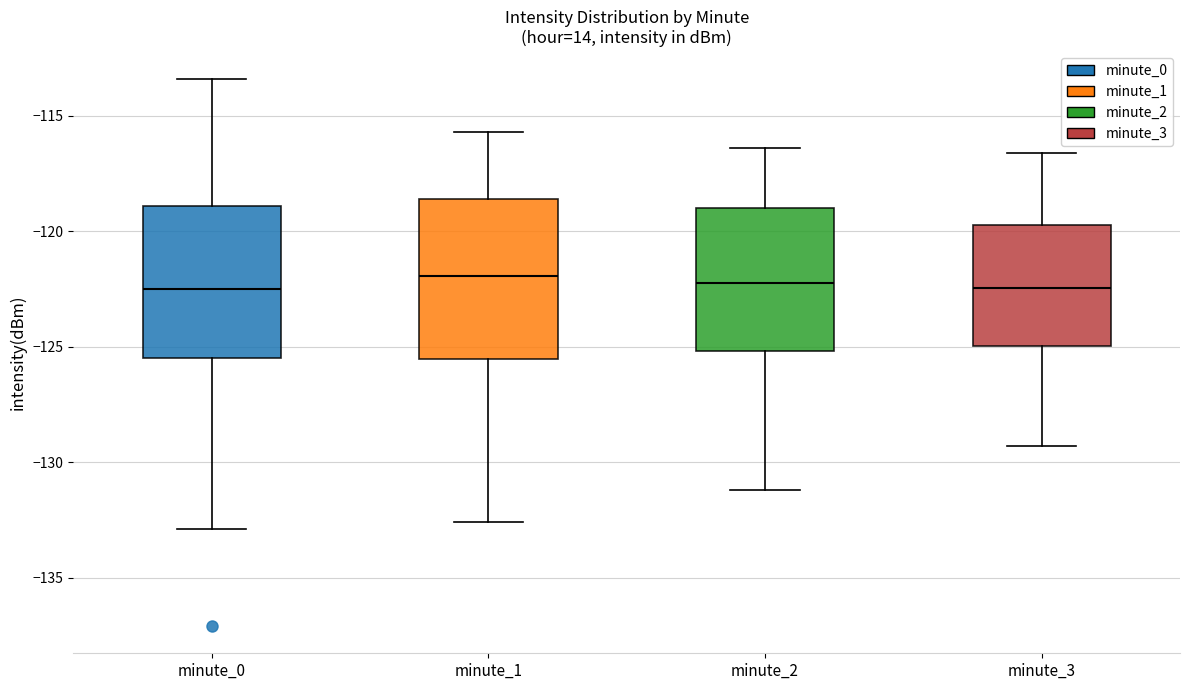

Reading left to right, read every box against the y-axis: the position of its median line, the range the box covers, and the ends of its whiskers. The values are not printed on the chart, so give them approximately, as read against the axis.

minute_0: median -122.5, box -125.5 to -119.0, whiskers -133.0 to -113.5
minute_1: median -122.0, box -125.5 to -118.5, whiskers -132.5 to -115.5
minute_2: median -122.0, box -125.0 to -119.0, whiskers -131.0 to -116.5
minute_3: median -122.5, box -125.0 to -119.5, whiskers -129.5 to -116.5